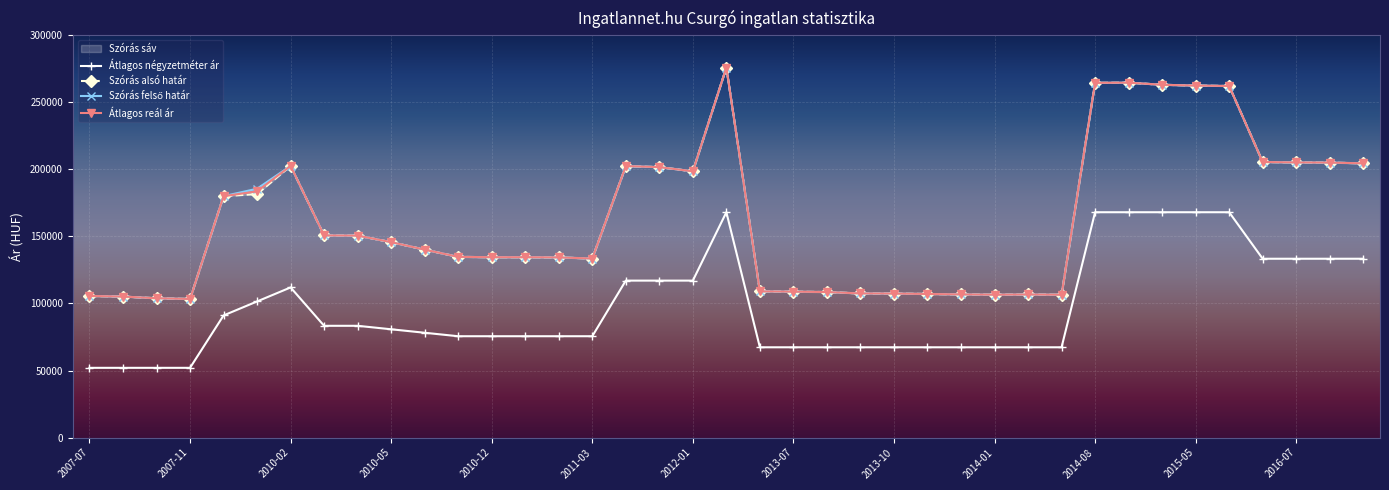

How many lines are shown in the chart?

4